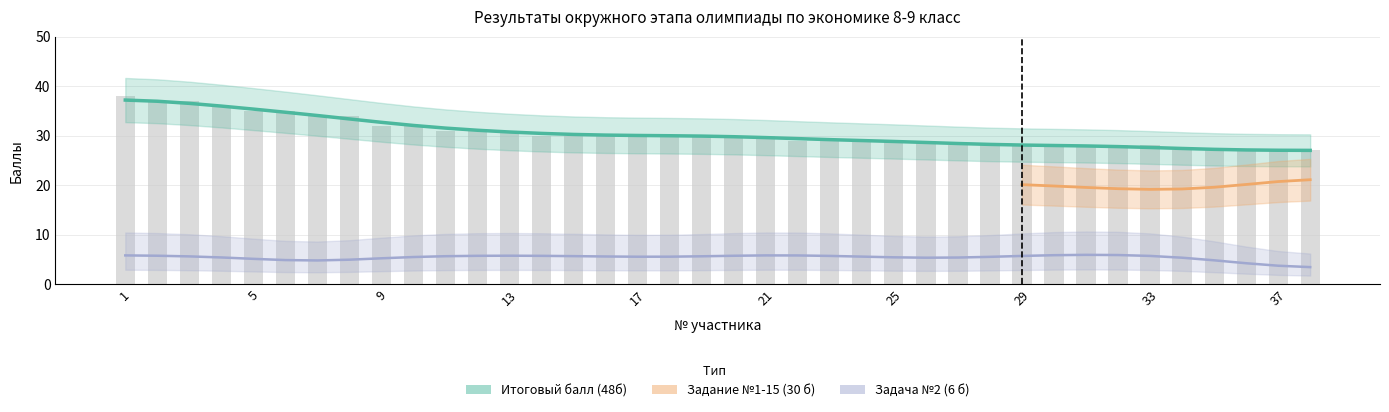

True or false: Итоговый балл (48б) has a value of 11 at 19.

False